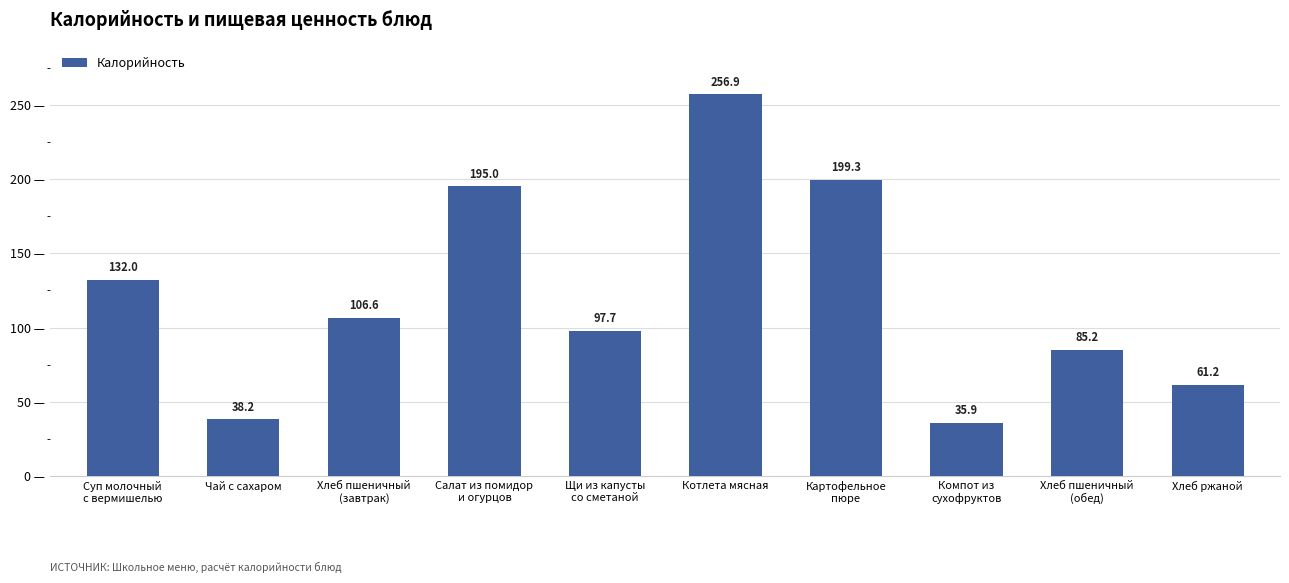

What is the label of the 4th bar from the right?

Картофельное
пюре